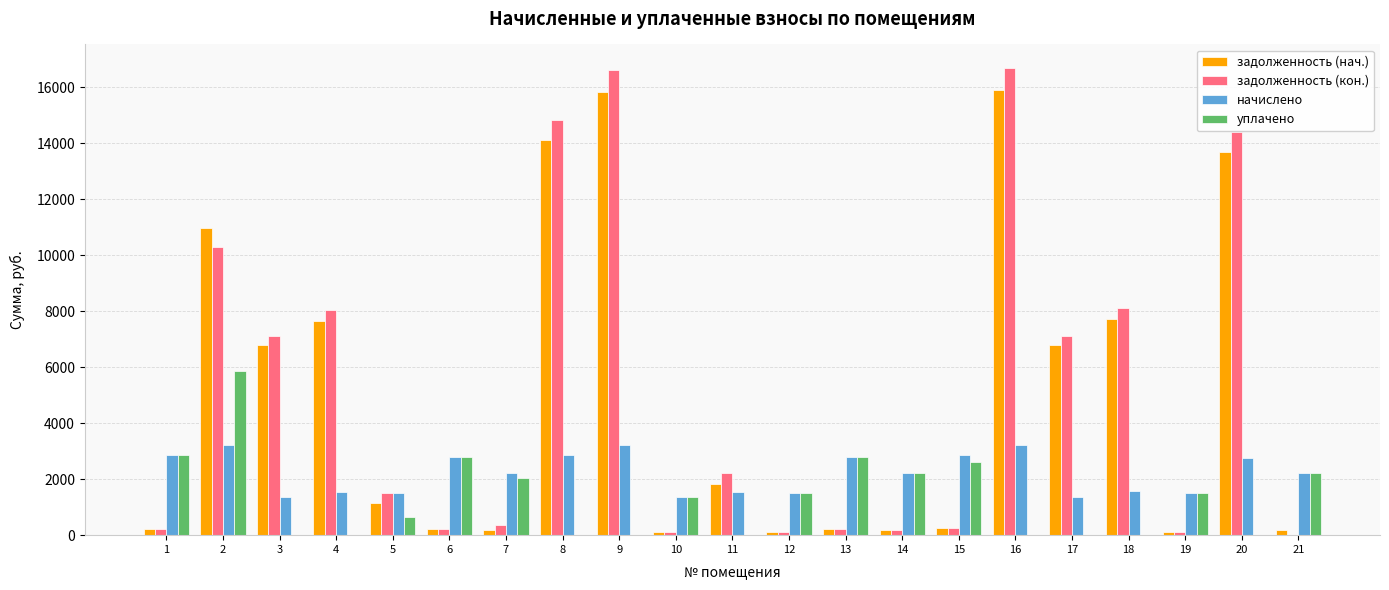

What is the greatest value displayed?

16695.8